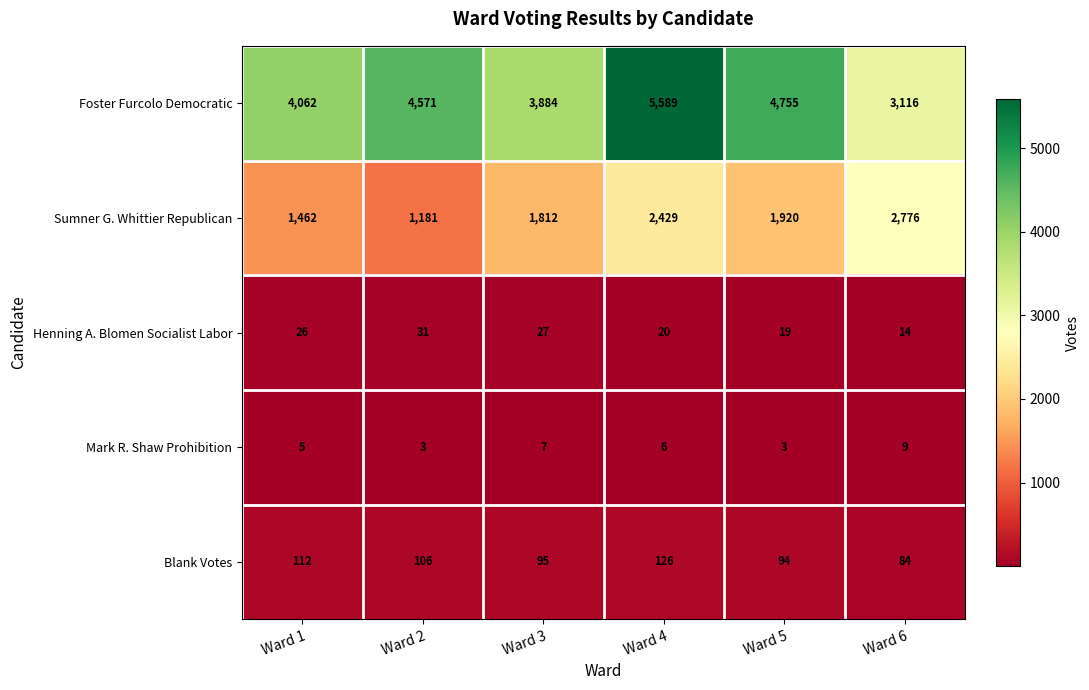

Reading left to right, what are all the values shown in this chart?

Foster Furcolo Democratic: 4062	4571	3884	5589	4755	3116
Sumner G. Whittier Republican: 1462	1181	1812	2429	1920	2776
Henning A. Blomen Socialist Labor: 26	31	27	20	19	14
Mark R. Shaw Prohibition: 5	3	7	6	3	9
Blank Votes: 112	106	95	126	94	84